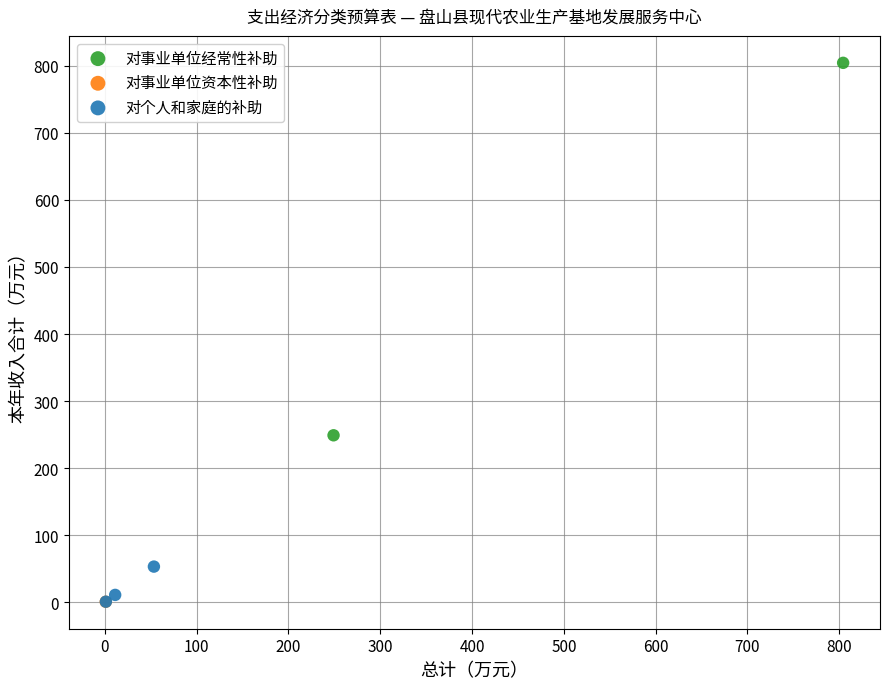

What are all the series names shown in the legend?

对事业单位经常性补助, 对事业单位资本性补助, 对个人和家庭的补助